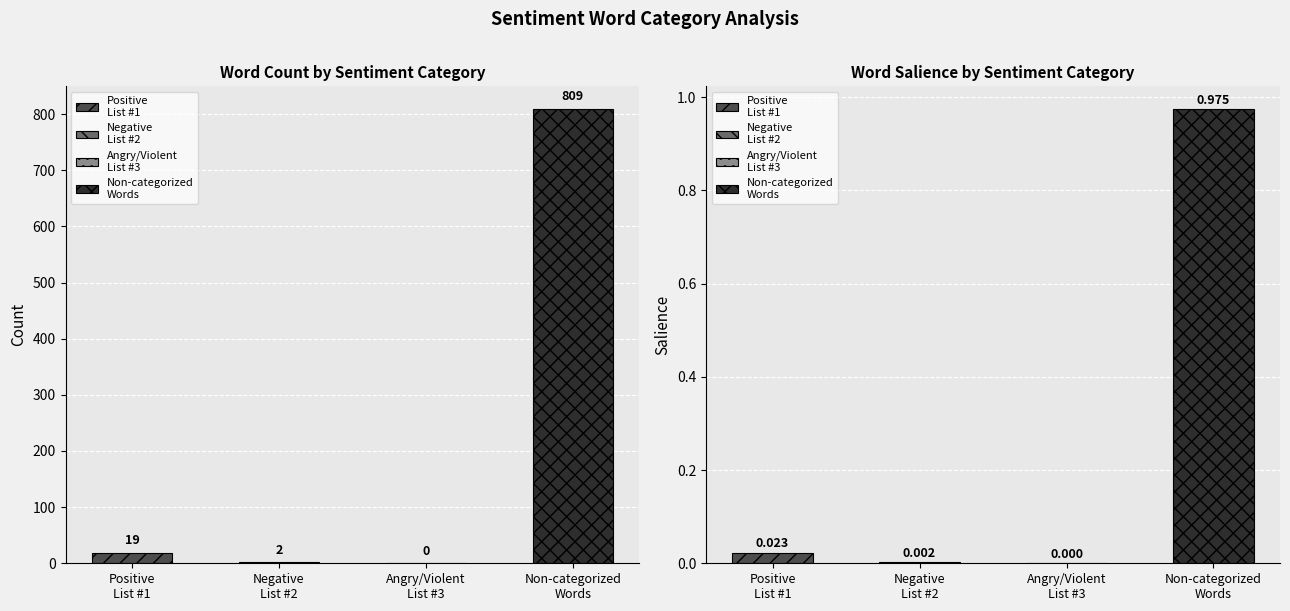

Rank the categories by Count value from highest to lowest.

Non-categorized Words, Words in Sentiment List#1: Positive, Words in Sentiment List#2: Negative, Words in Sentiment List#3: Angry/Violent